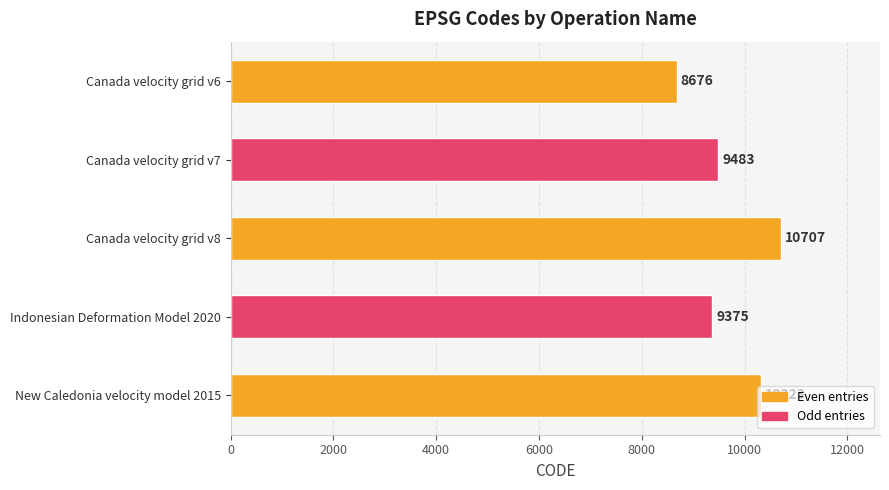

What is the label of the 5th bar from the bottom?

Canada velocity grid v6